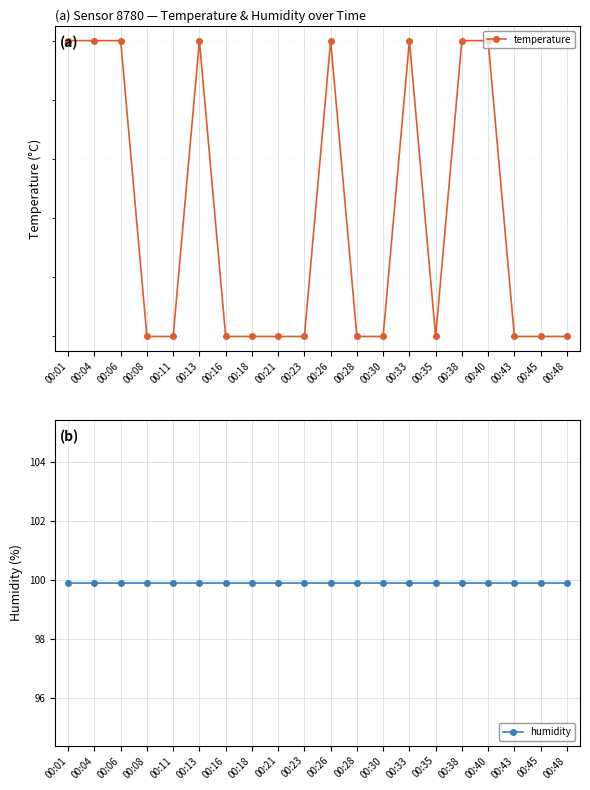

How many lines are shown in the chart?

2